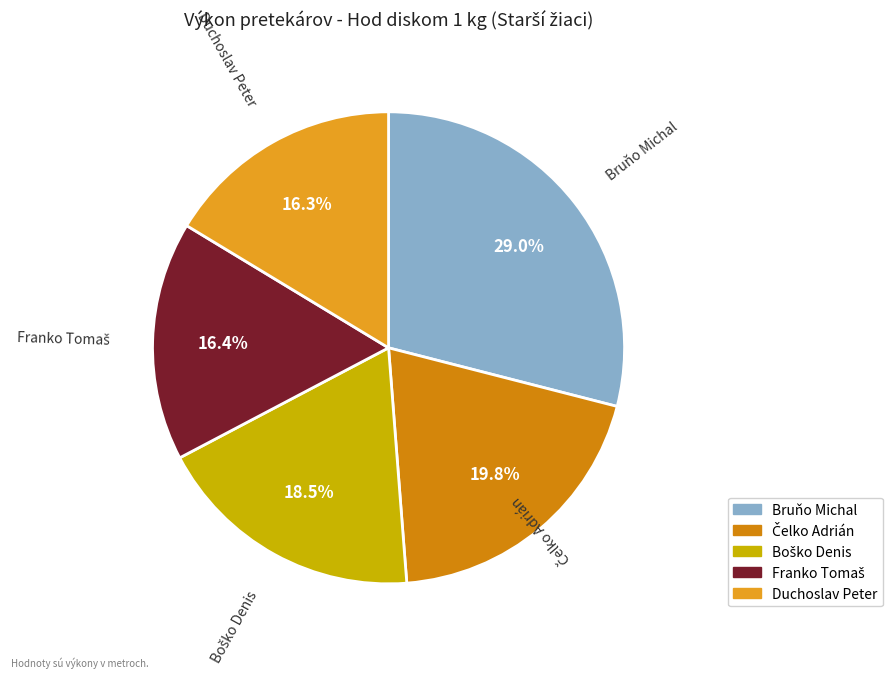

What portion of the pie excludes Duchoslav Peter?

83.7%